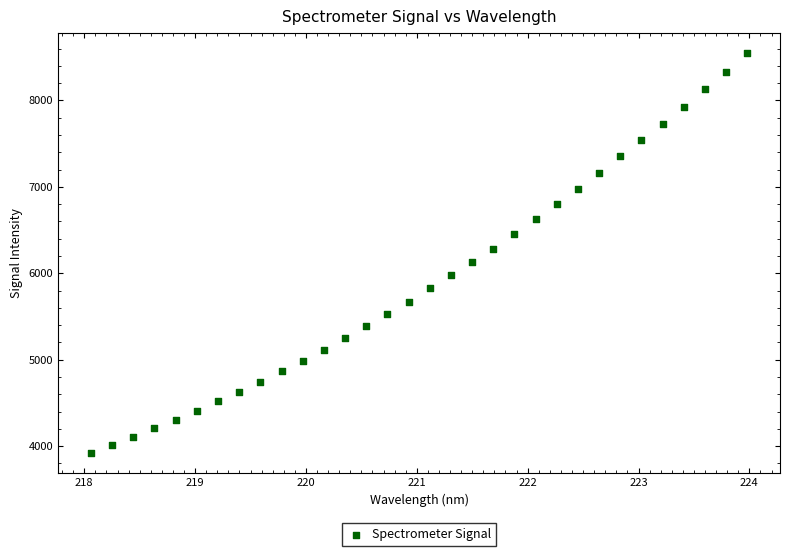

What is the range of Y values (max minus min)?

4627.1